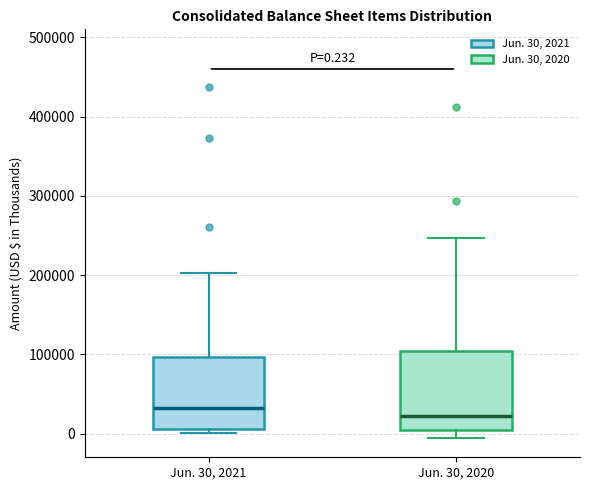

Which box's median line is the lowest?

Jun. 30, 2020